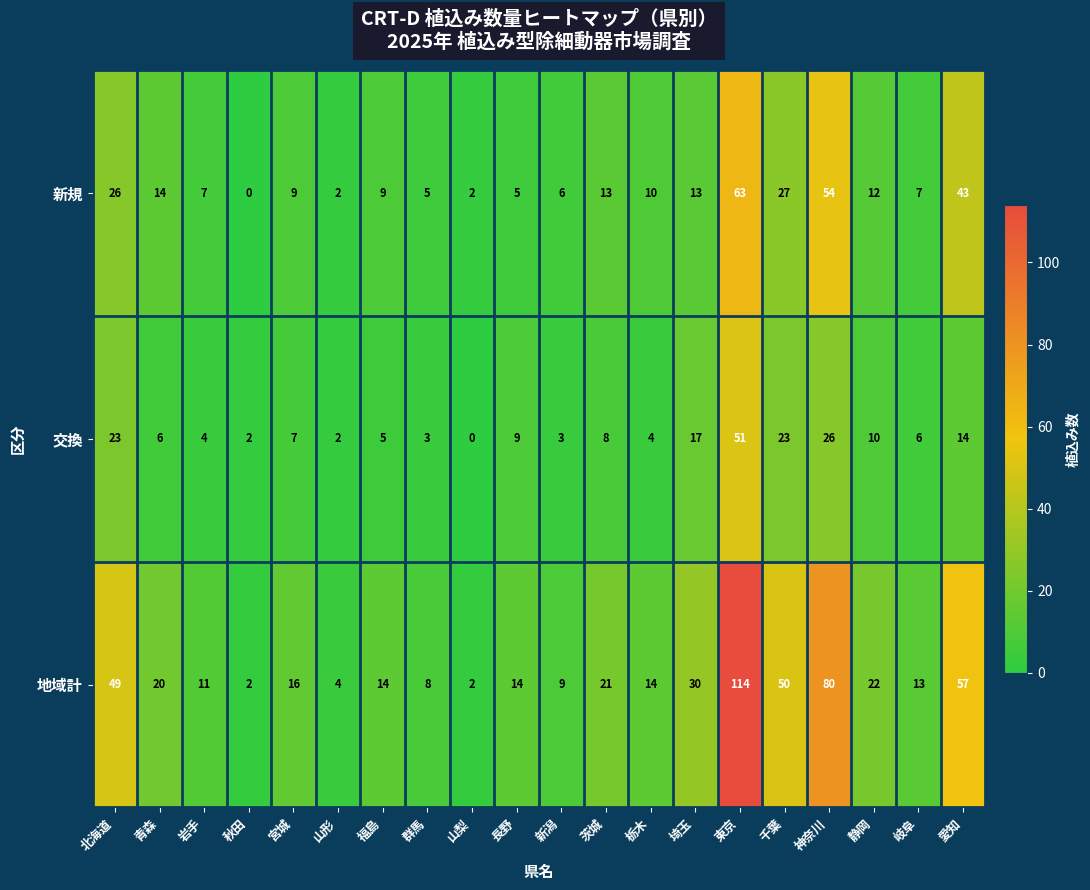

How many series are shown in this chart?

3